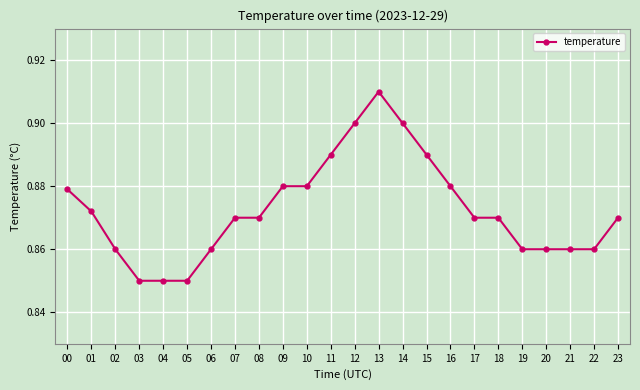

Count the values in the range 0 to 1.

24